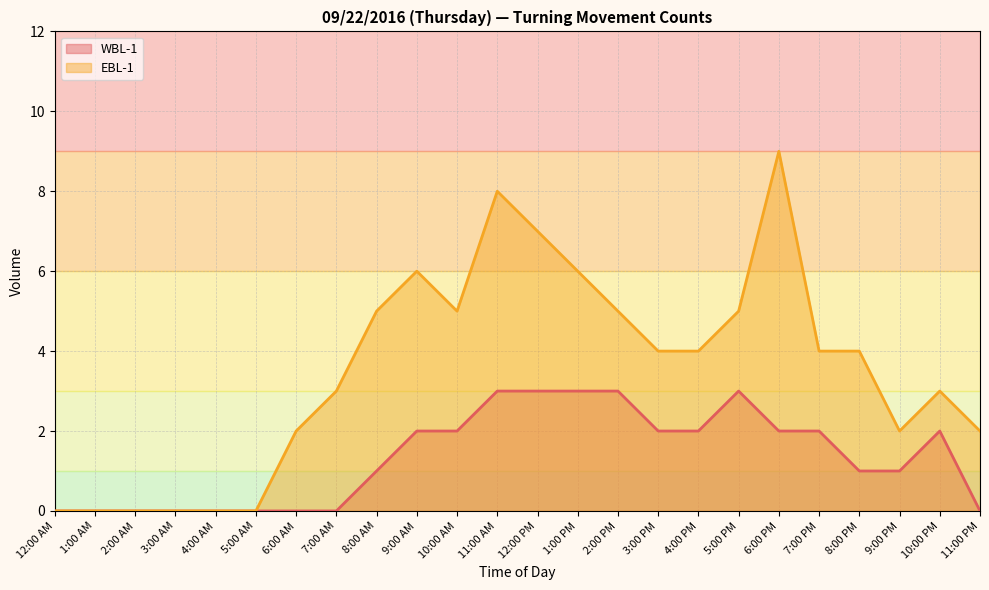

In EBL-1, how many points are higher than both neighbors (excluding endpoints)?

4